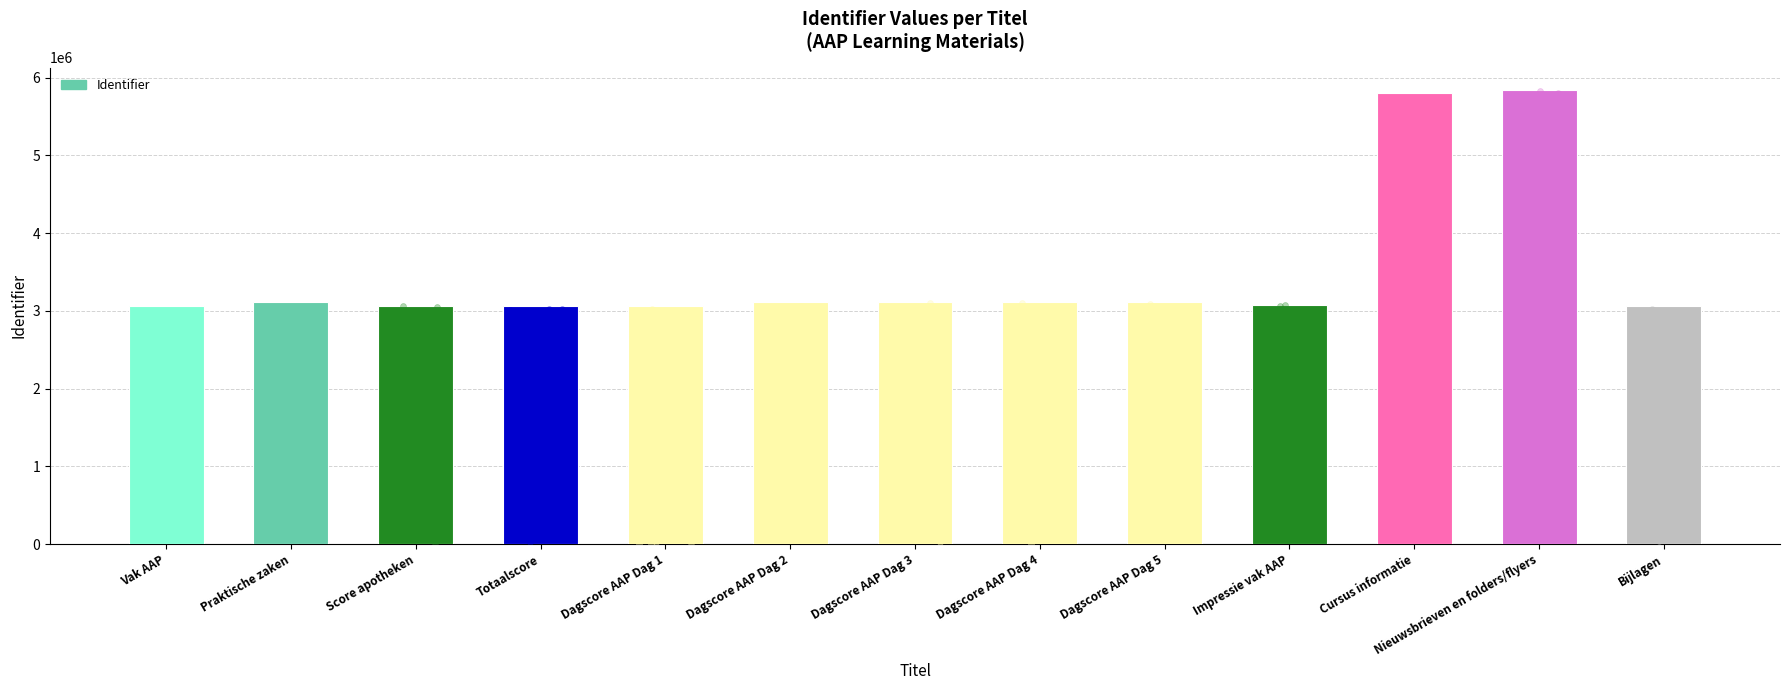

What is the ratio of the value at Dagscore AAP Dag 5 to the value at Dagscore AAP Dag 2?

1.0